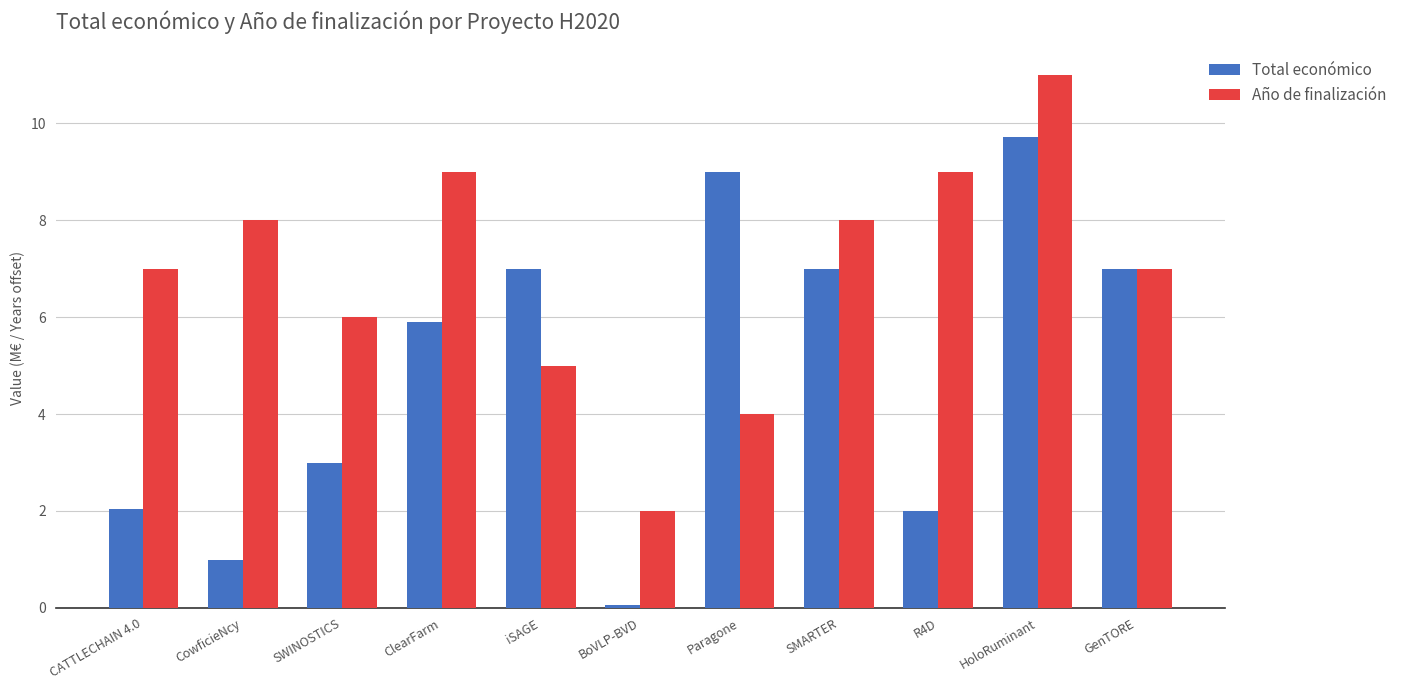

Reading left to right, extract all data points from this chart.

Total económico: CATTLECHAIN 4.0=2.0	CowficieNcy=1.0	SWINOSTICS=3.0	ClearFarm=5.9	iSAGE=7.0	BoVLP-BVD=0.1	Paragone=9.0	SMARTER=7.0	R4D=2.0	HoloRuminant=9.7	GenTORE=7.0
Año de finalización: CATTLECHAIN 4.0=7.0	CowficieNcy=8.0	SWINOSTICS=6.0	ClearFarm=9.0	iSAGE=5.0	BoVLP-BVD=2.0	Paragone=4.0	SMARTER=8.0	R4D=9.0	HoloRuminant=11.0	GenTORE=7.0